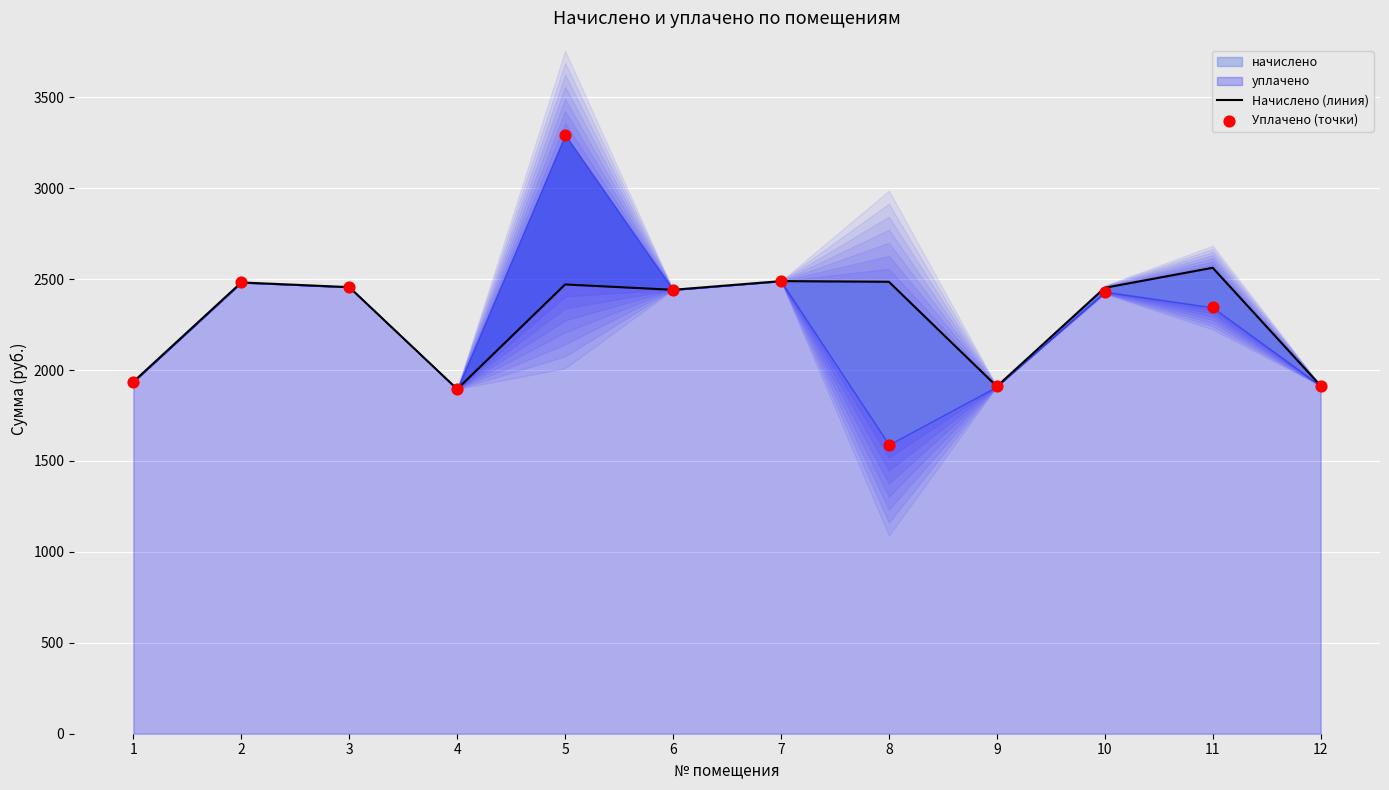

At how many categories does at least one series exceed 2847?

1